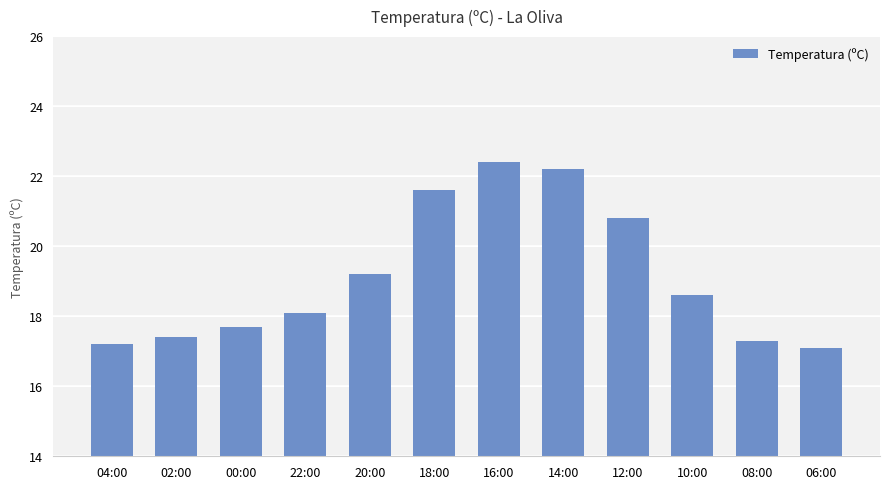

How many categories are shown in the chart?

12